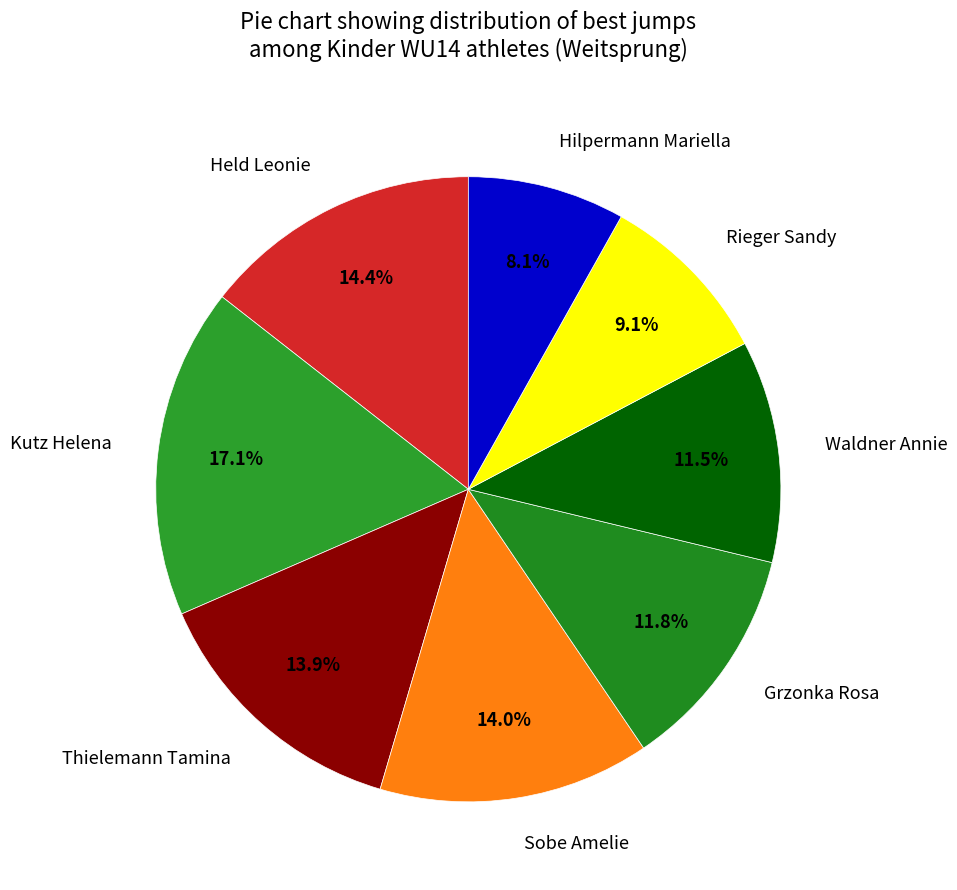

Which has a higher value, Thielemann Tamina or Hilpermann Mariella?

Thielemann Tamina